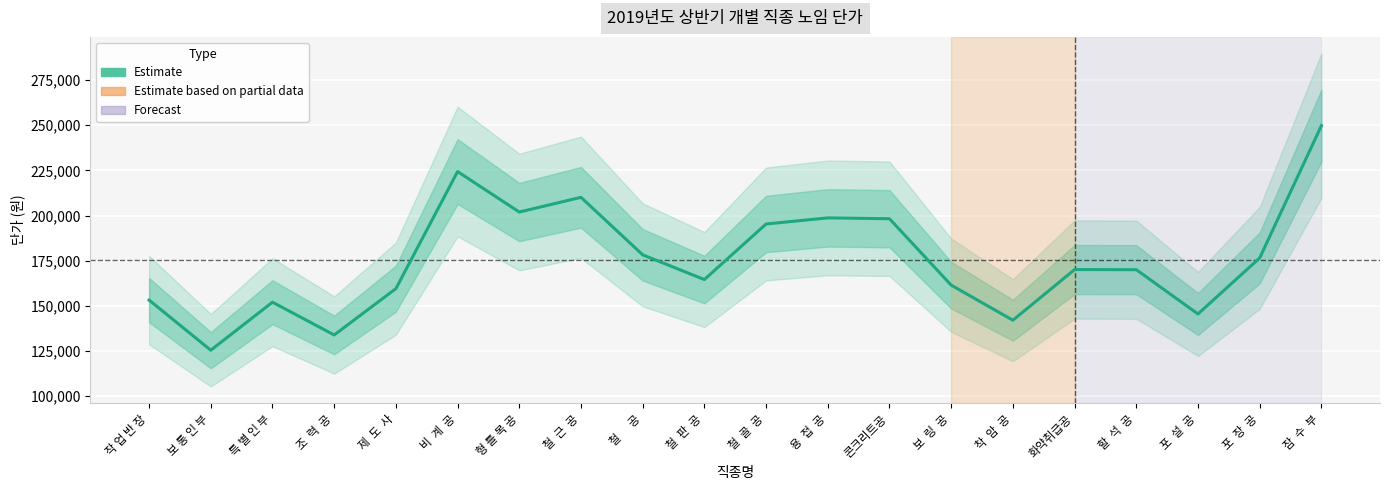

Where does the data first go above 170086?

비  계  공